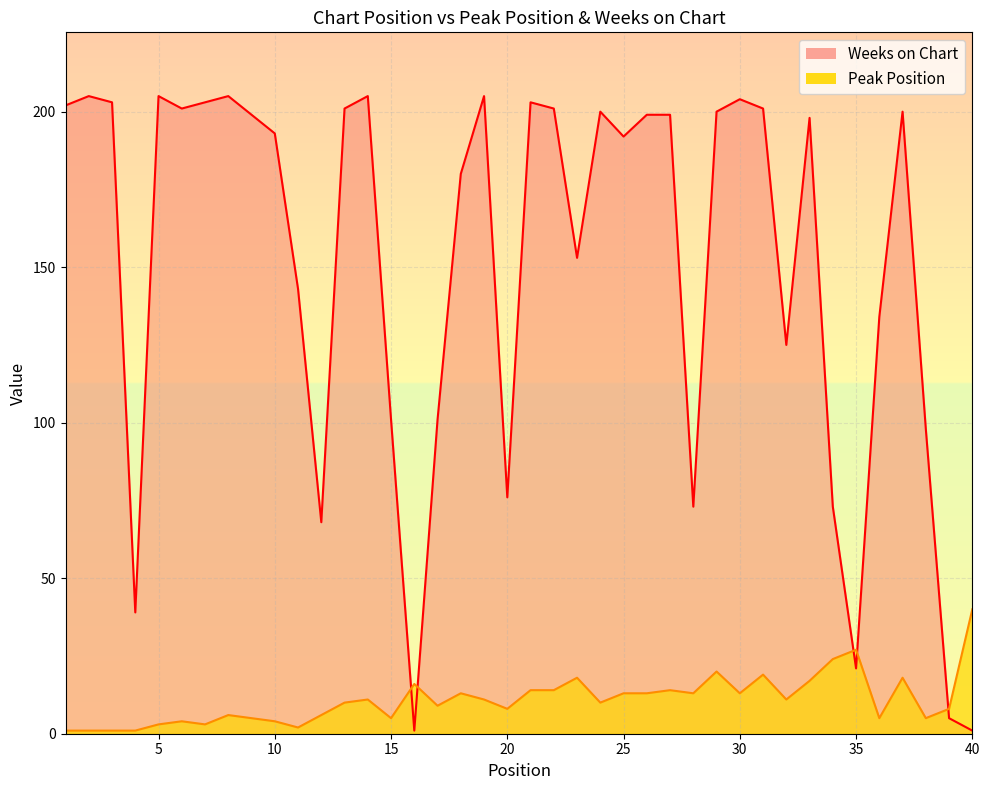

Rank the series by their maximum value, from highest to lowest.

Weeks on Chart, Peak Position